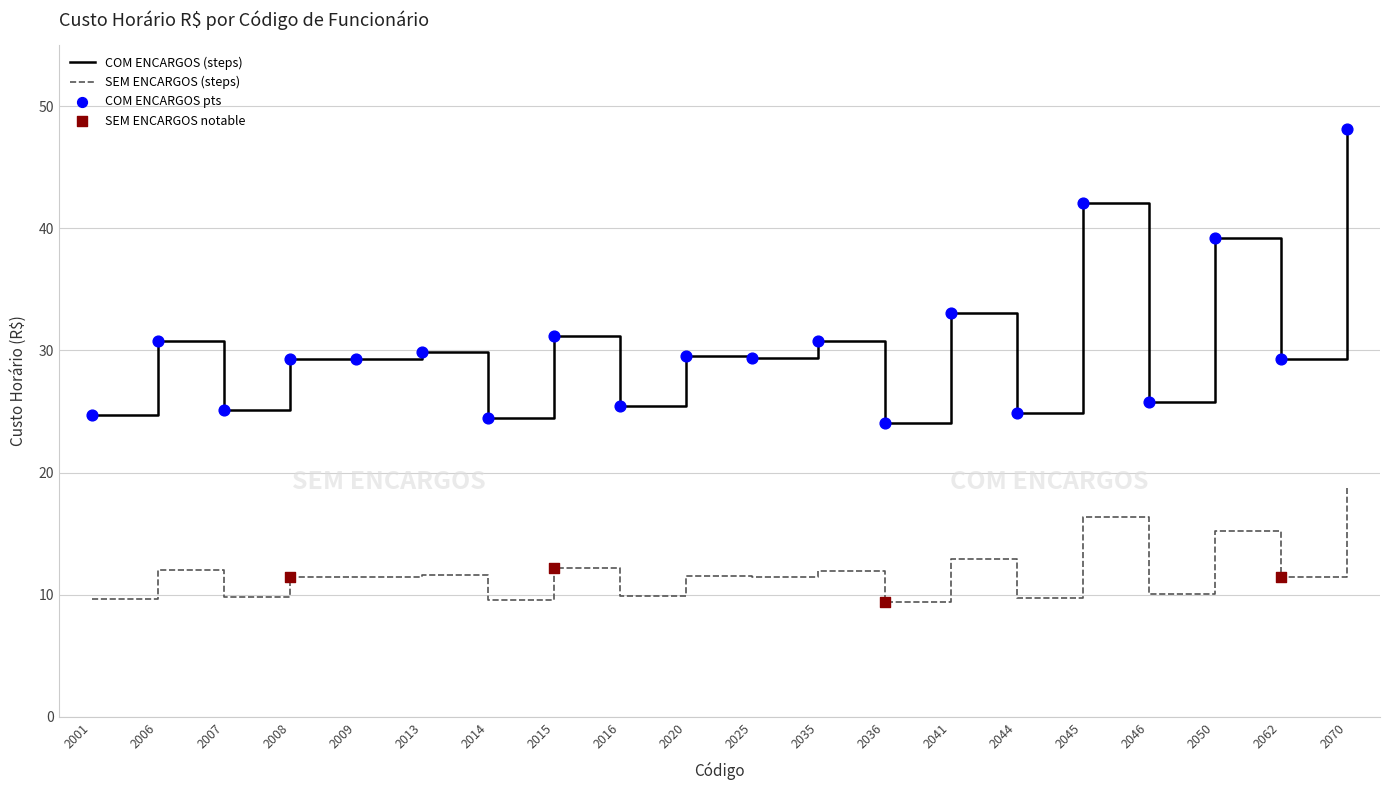

At which category is the sum across all series the highest?

2070